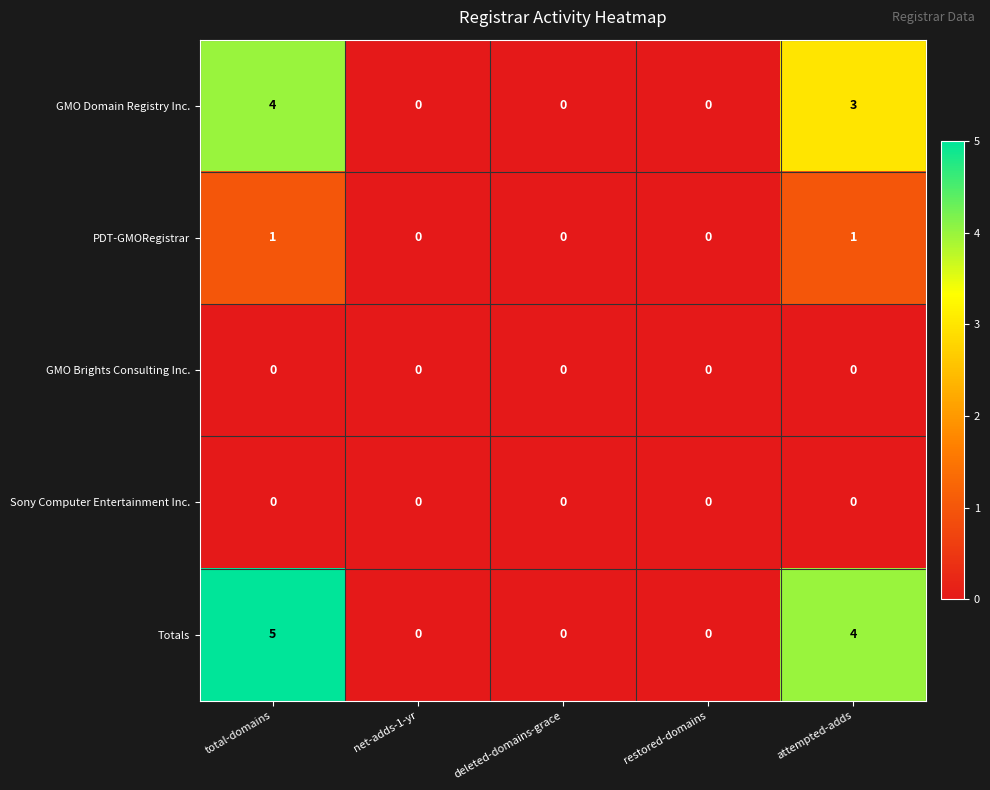

At which category is the sum across all series the highest?

total-domains